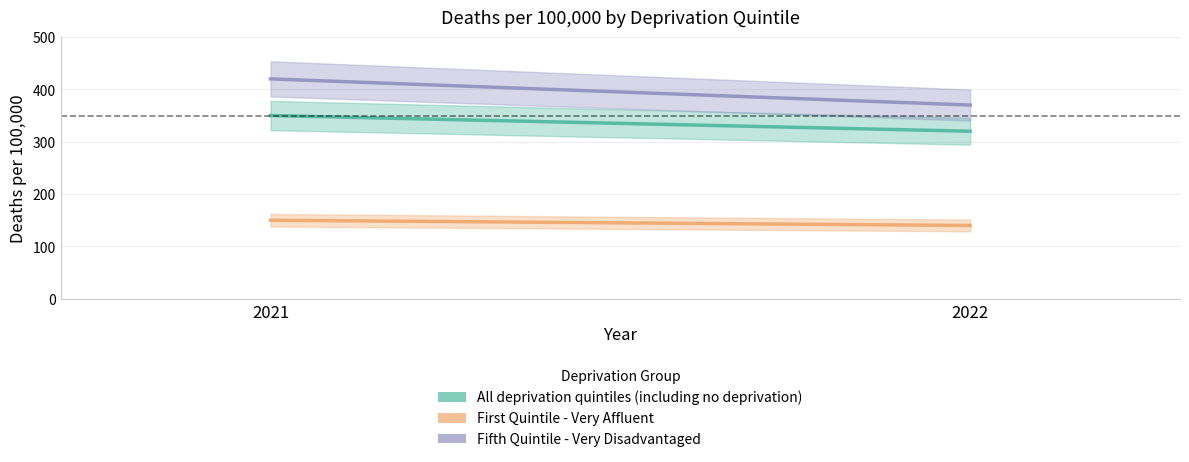

Which series has the largest total across all categories?

Fifth Quintile - Very Disadvantaged